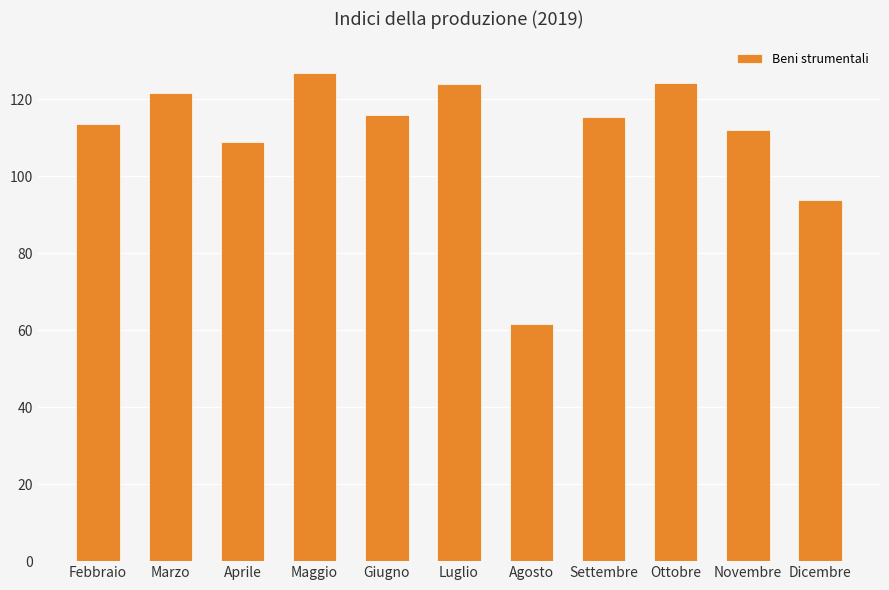

At which label does the data first exceed 115?

Marzo